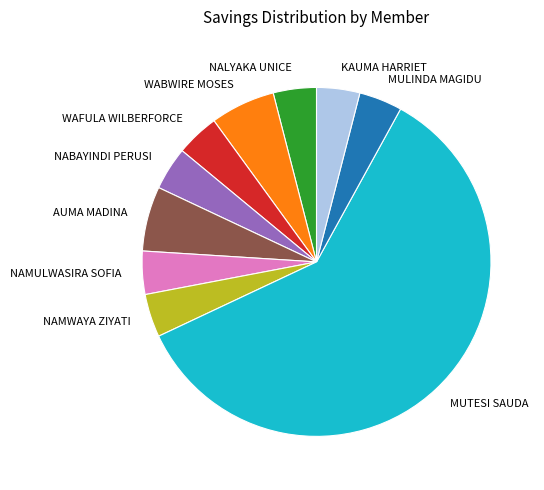

True or false: WABWIRE MOSES accounts for 6% of the total.

True